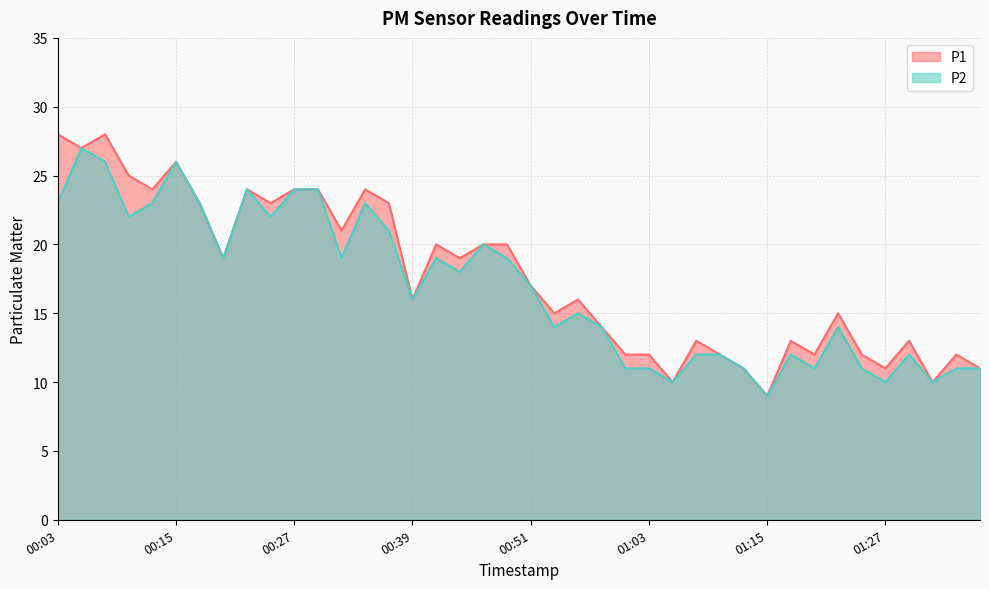

True or false: P1 and P2 intersect in this chart.

False